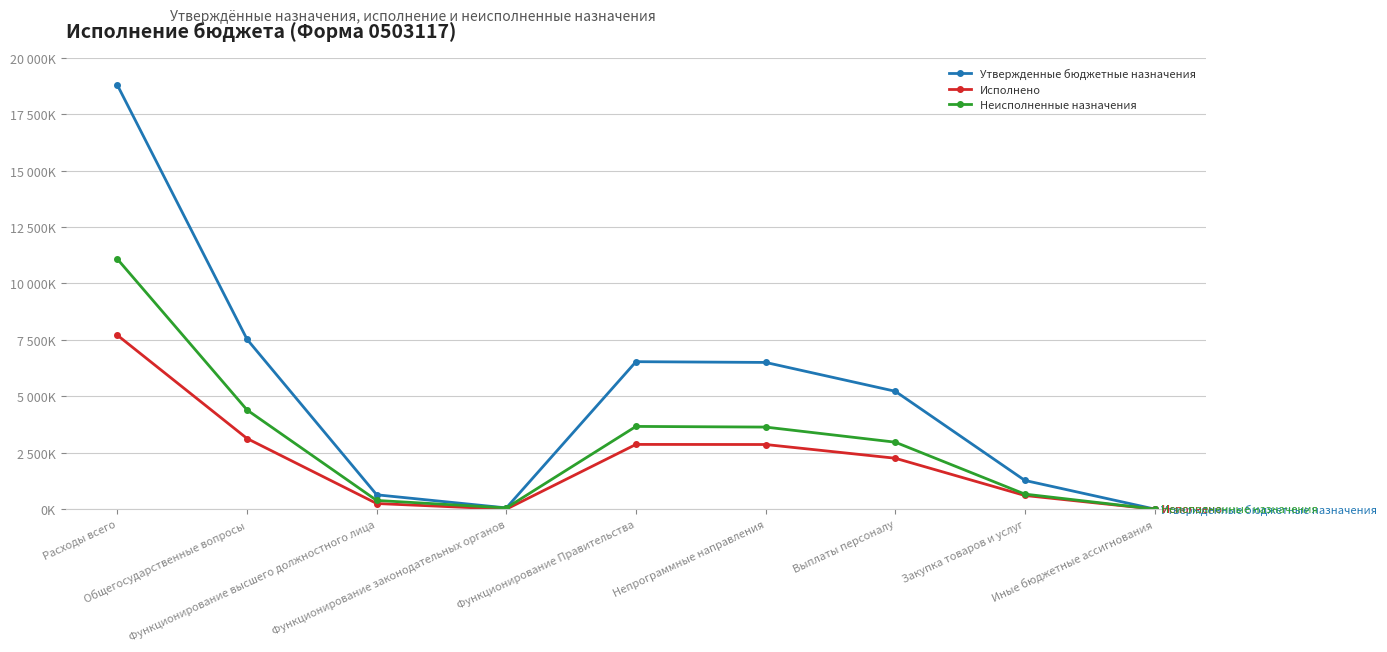

What are all the series names shown in the legend?

Утвержденные бюджетные назначения, Исполнено, Неисполненные назначения